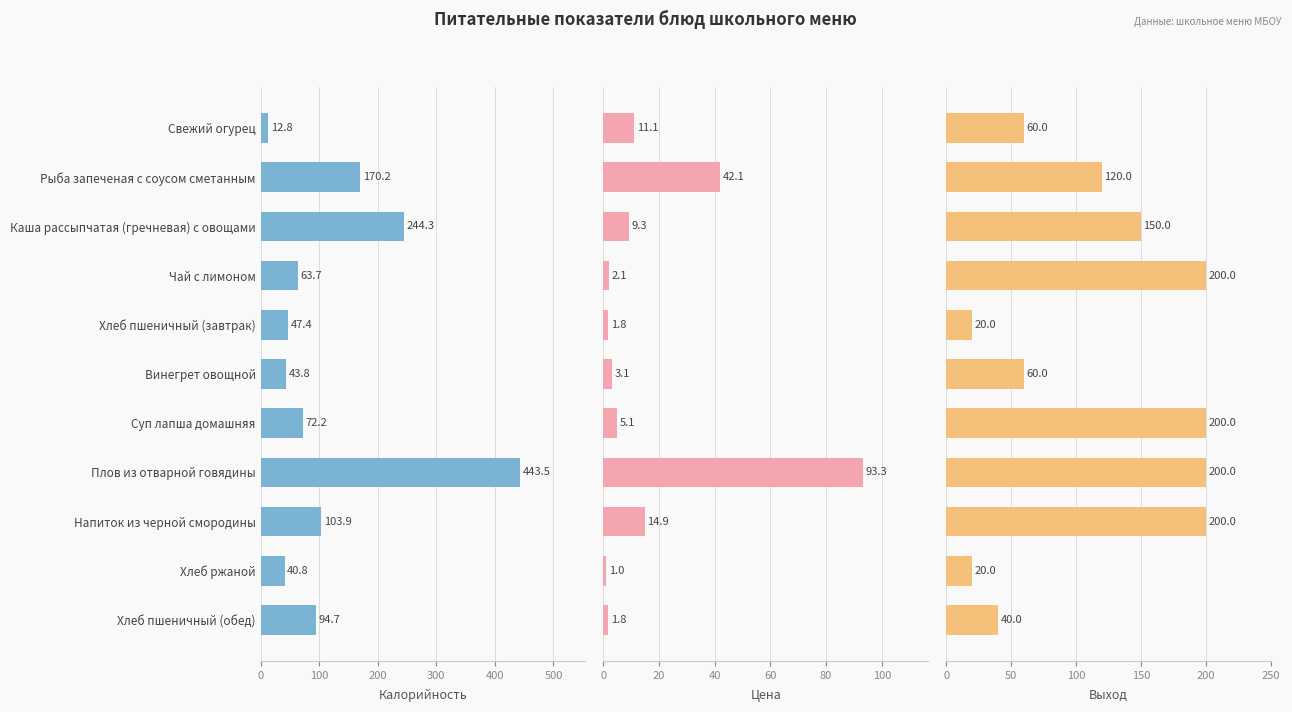

What is the difference between the second highest and minimum values in the Калорийность series?

231.5